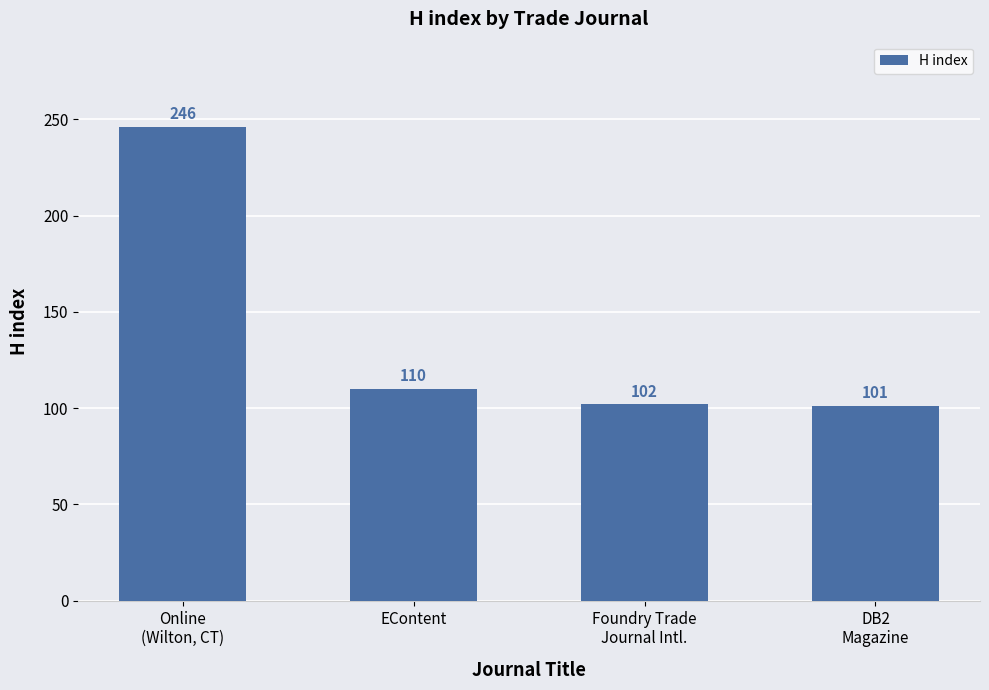

Reading right to left, list all the values displayed in this chart.

101	102	110	246